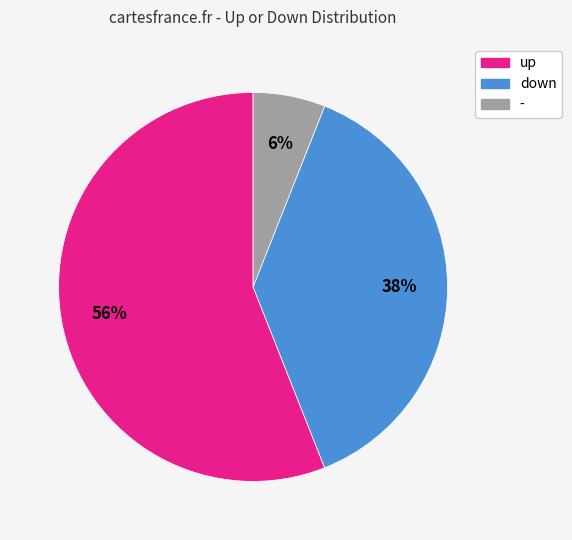

True or false: down accounts for 38% of the total.

True